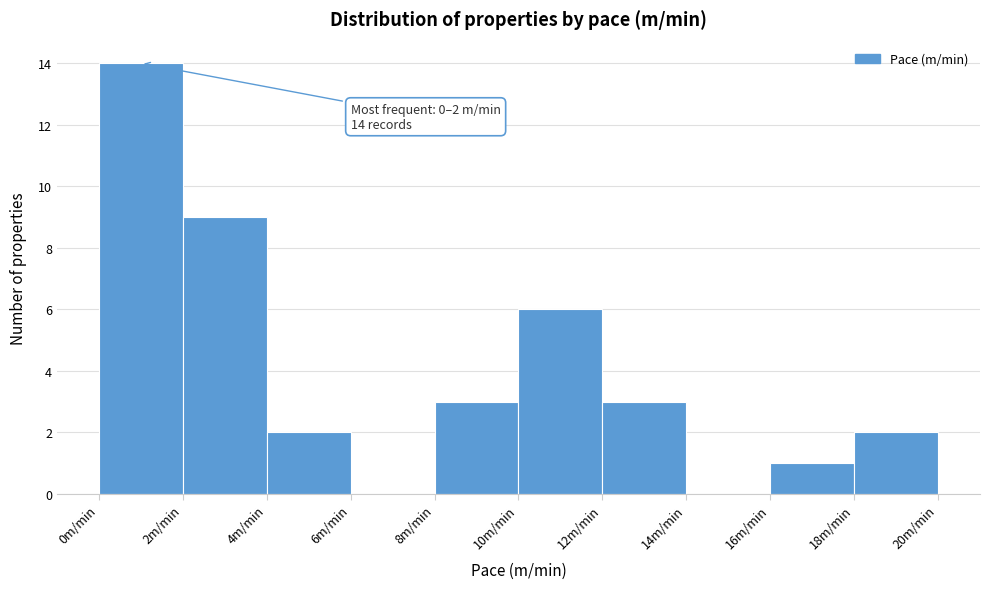

Over which range of the x-axis is the bar tallest?

0 to 2